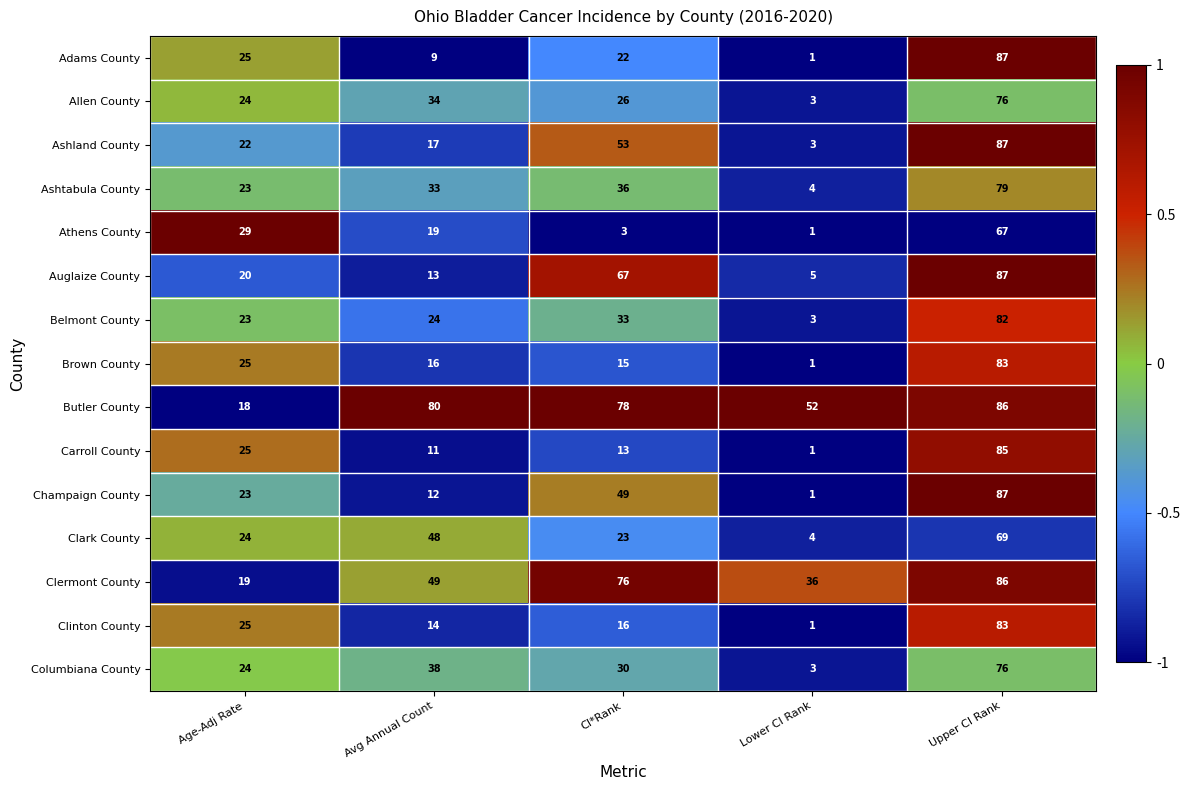

What is the spread (max minus min) of values at Upper CI Rank?

20